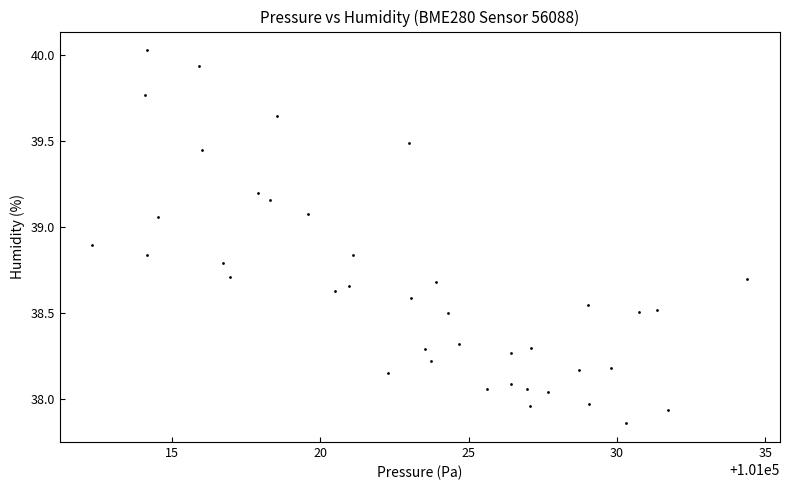

What is the range of X values (max minus min)?

22.1